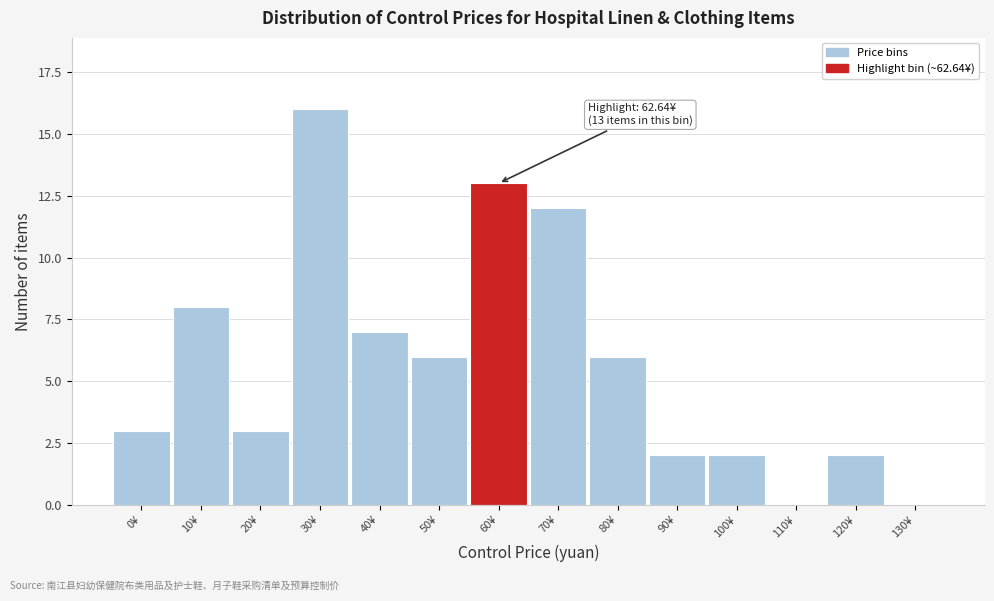

Reading left to right, transcribe all the data shown in this chart.

0¥=3	10¥=8	20¥=3	30¥=16	40¥=7	50¥=6	60¥=13	70¥=12	80¥=6	90¥=2	100¥=2	110¥=0	120¥=2	130¥=0